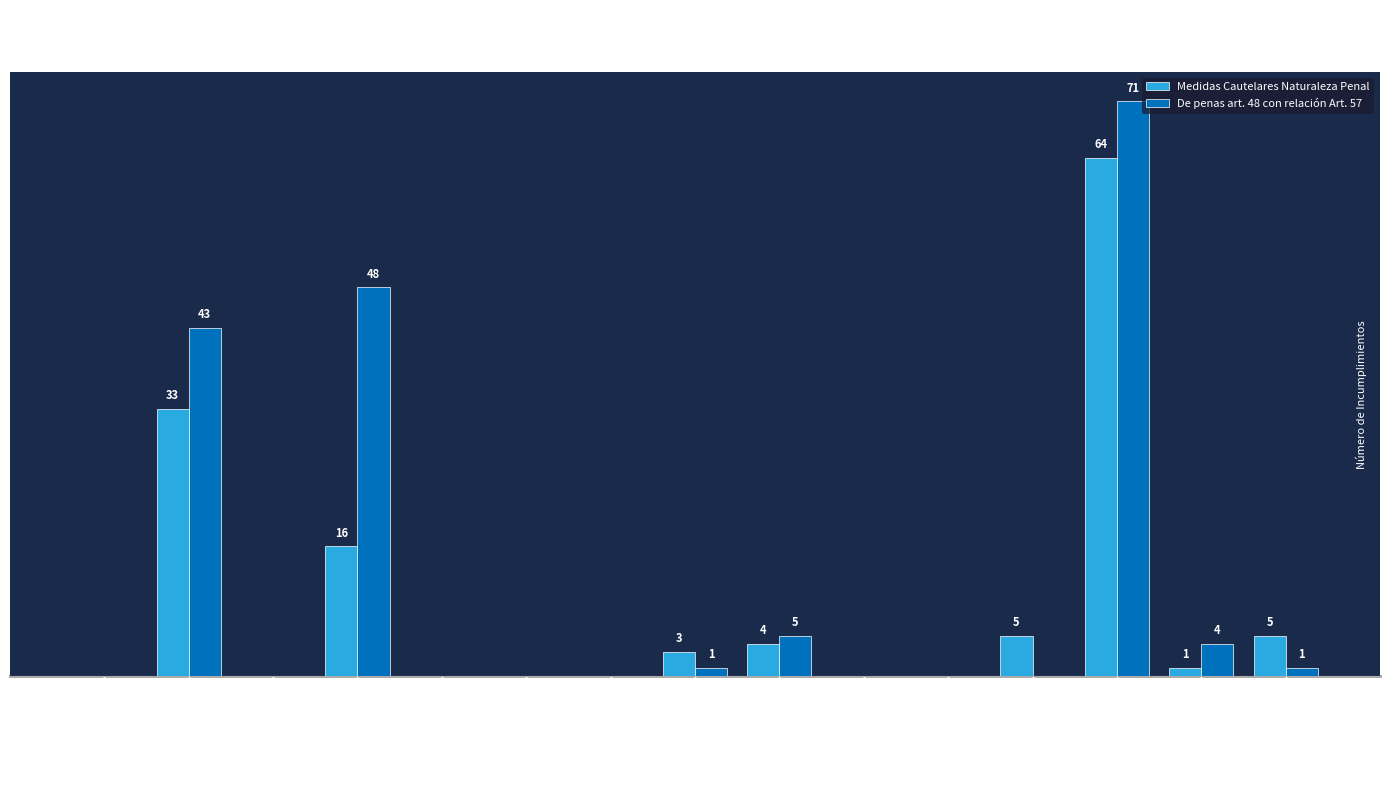

Are the bars horizontal?

No